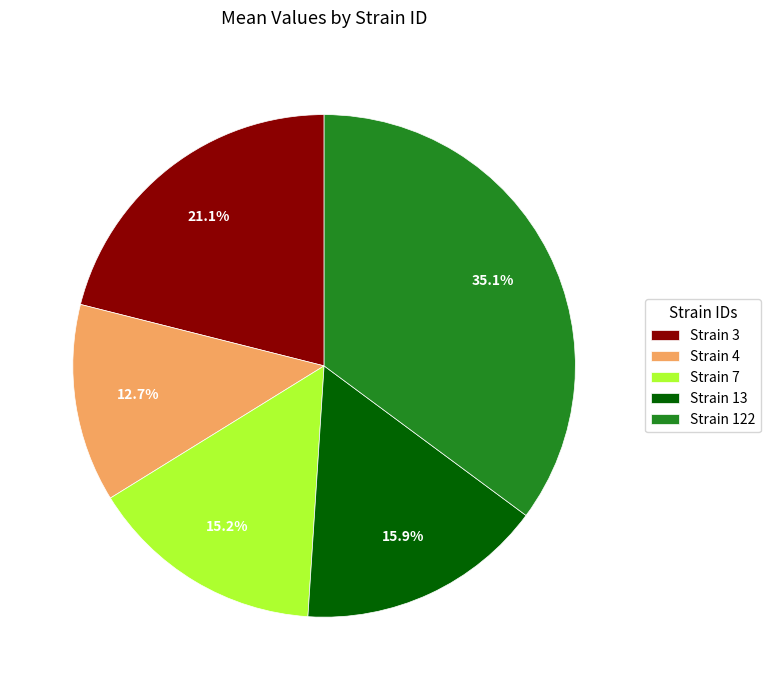

Does Strain 7 represent more than half of the total?

No